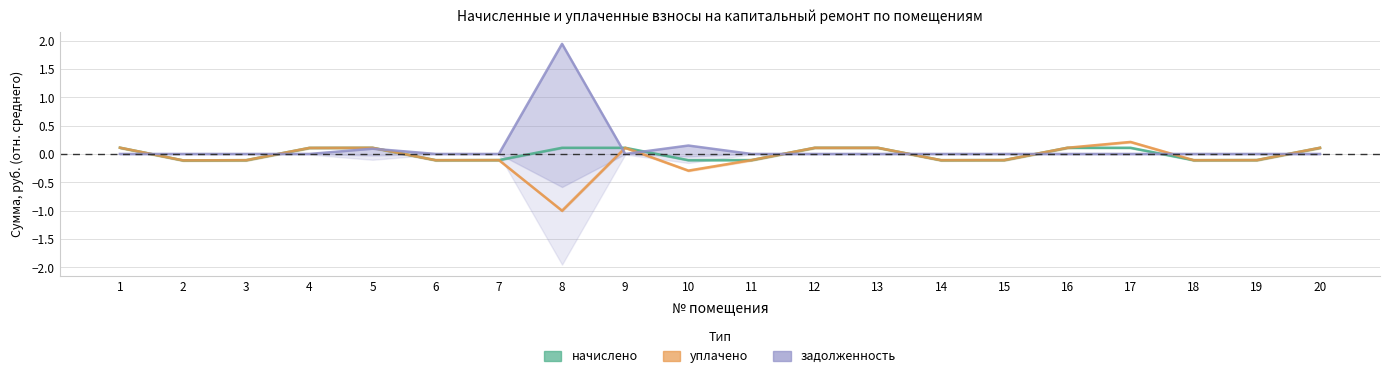

What value does the уплачено series have at 5?

0.1